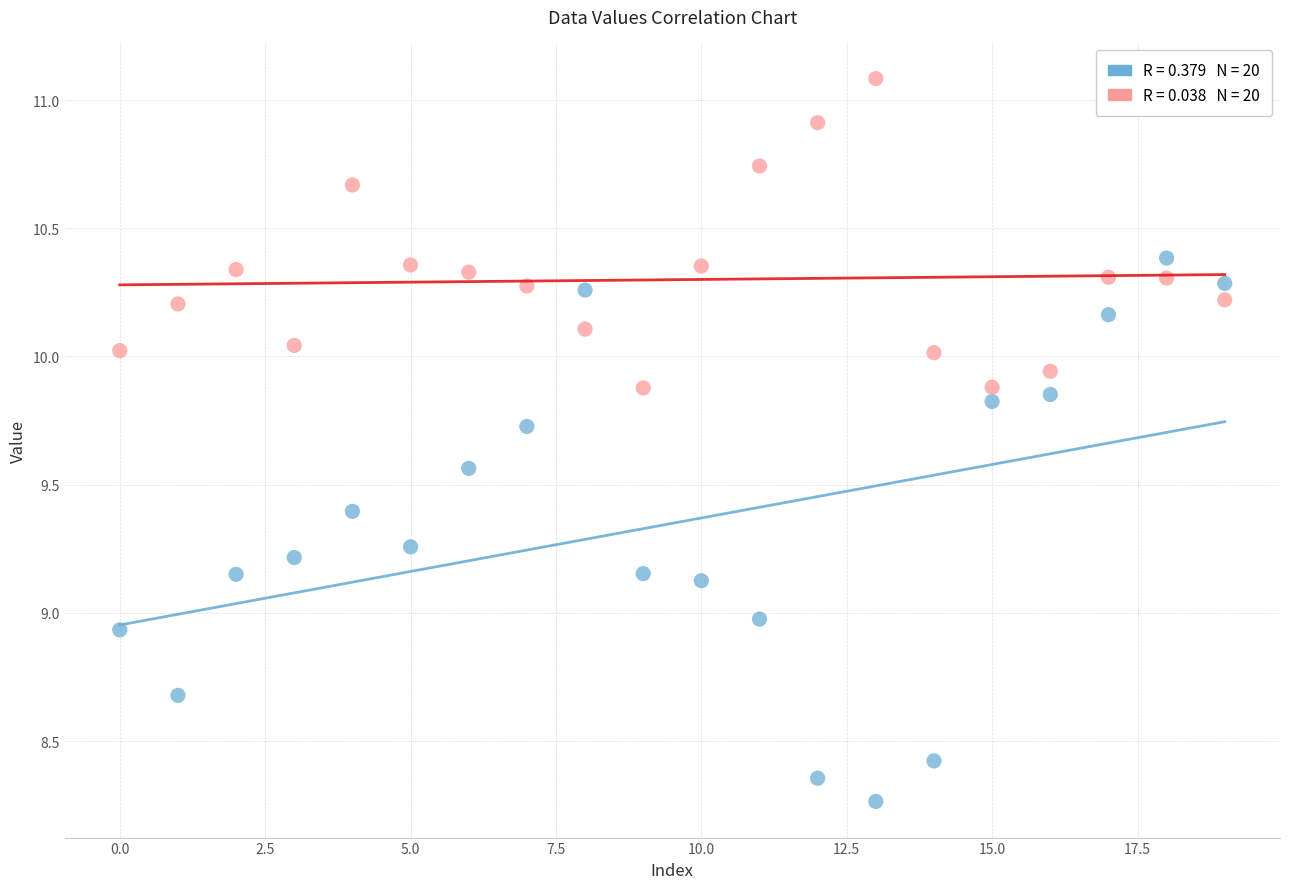

Across all data points, what is the range of Y values (max minus min)?

2.8